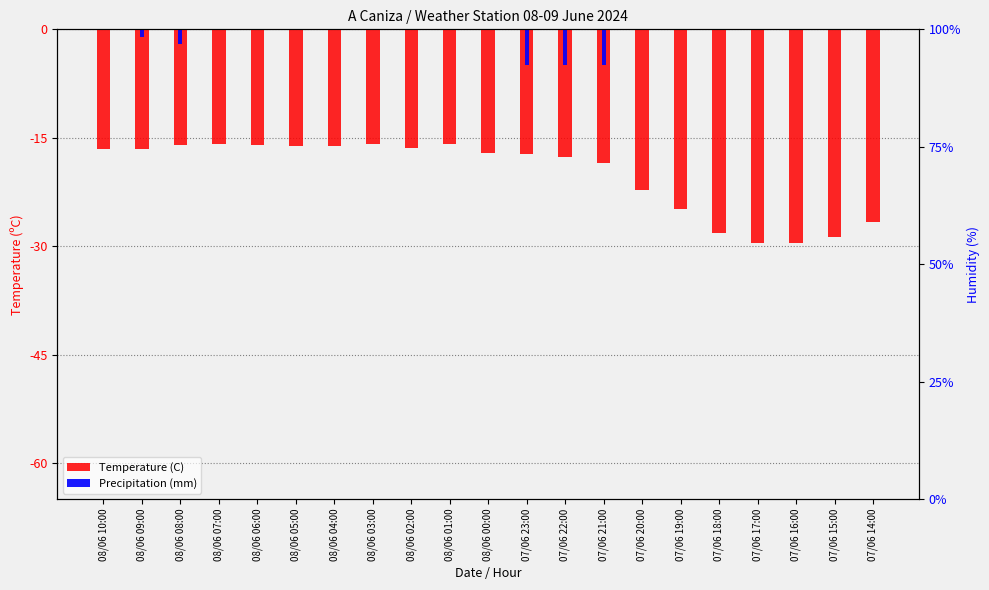

How many bars are there in total?

42